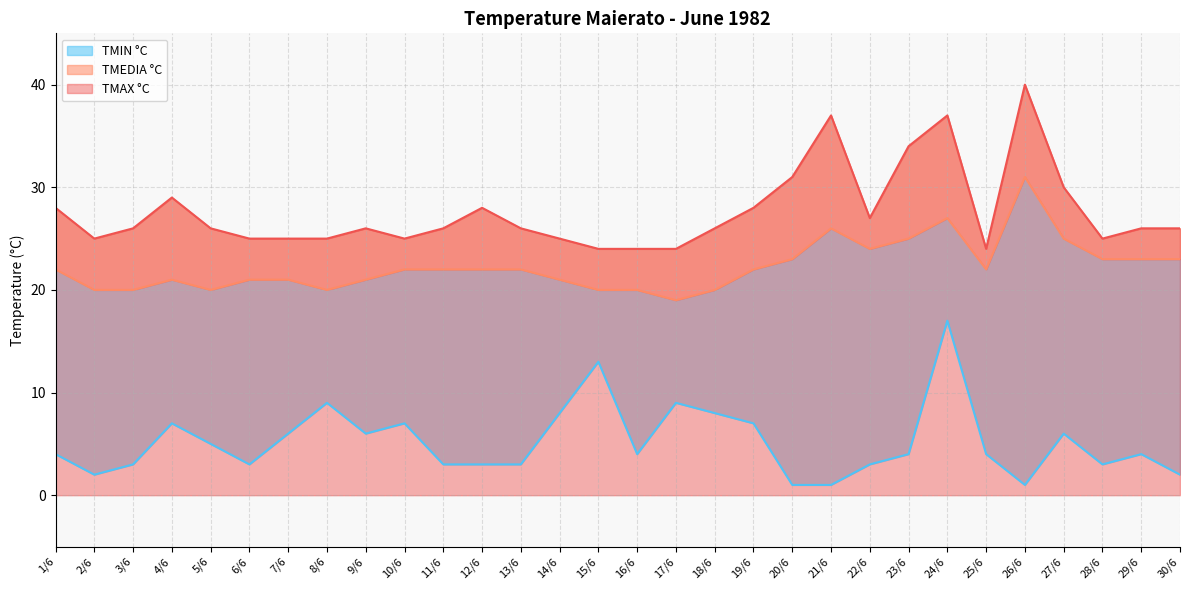

True or false: TMAX °C and TMEDIA °C intersect in this chart.

False